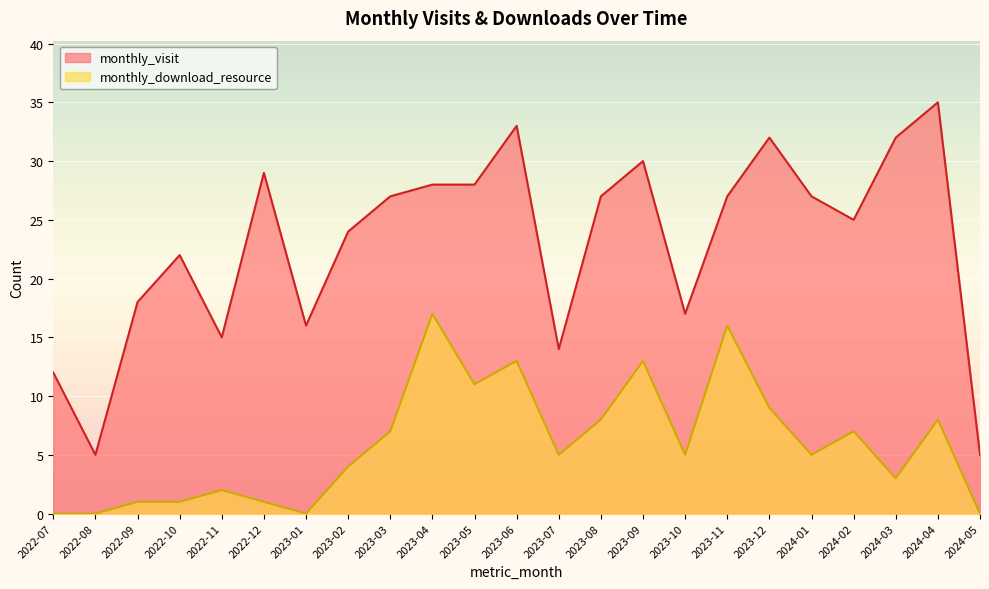

Reading left to right, list all the values displayed in this chart.

monthly_visit: 2022-07=12	2022-08=5	2022-09=18	2022-10=22	2022-11=15	2022-12=29	2023-01=16	2023-02=24	2023-03=27	2023-04=28	2023-05=28	2023-06=33	2023-07=14	2023-08=27	2023-09=30	2023-10=17	2023-11=27	2023-12=32	2024-01=27	2024-02=25	2024-03=32	2024-04=35	2024-05=5
monthly_download_resource: 2022-07=0	2022-08=0	2022-09=1	2022-10=1	2022-11=2	2022-12=1	2023-01=0	2023-02=4	2023-03=7	2023-04=17	2023-05=11	2023-06=13	2023-07=5	2023-08=8	2023-09=13	2023-10=5	2023-11=16	2023-12=9	2024-01=5	2024-02=7	2024-03=3	2024-04=8	2024-05=0